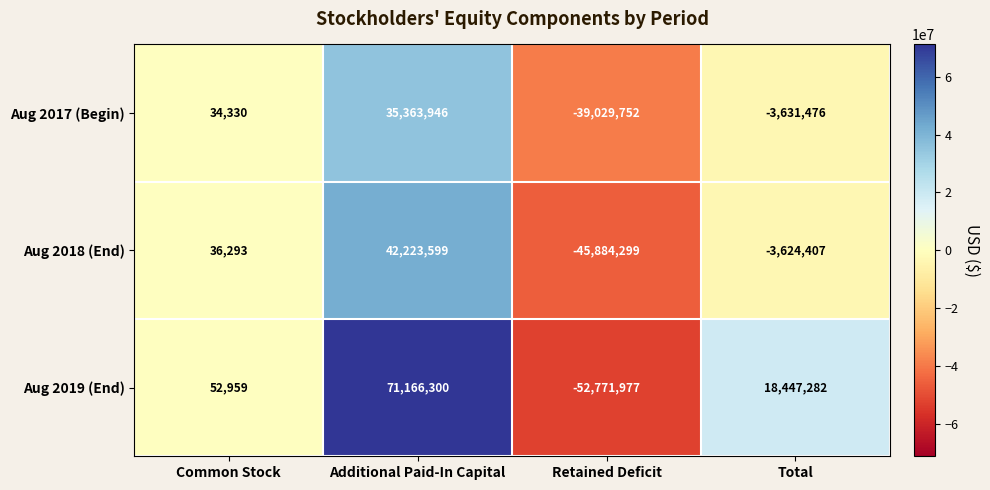

What is the difference between the maximum and minimum values in the Aug 2019 (End) series?

123938277